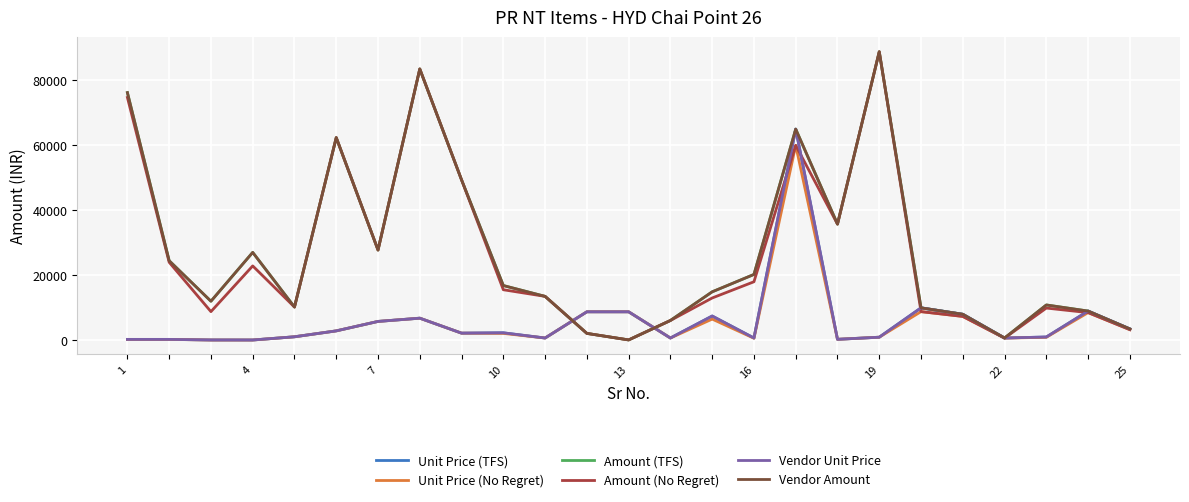

How many lines are shown in the chart?

6